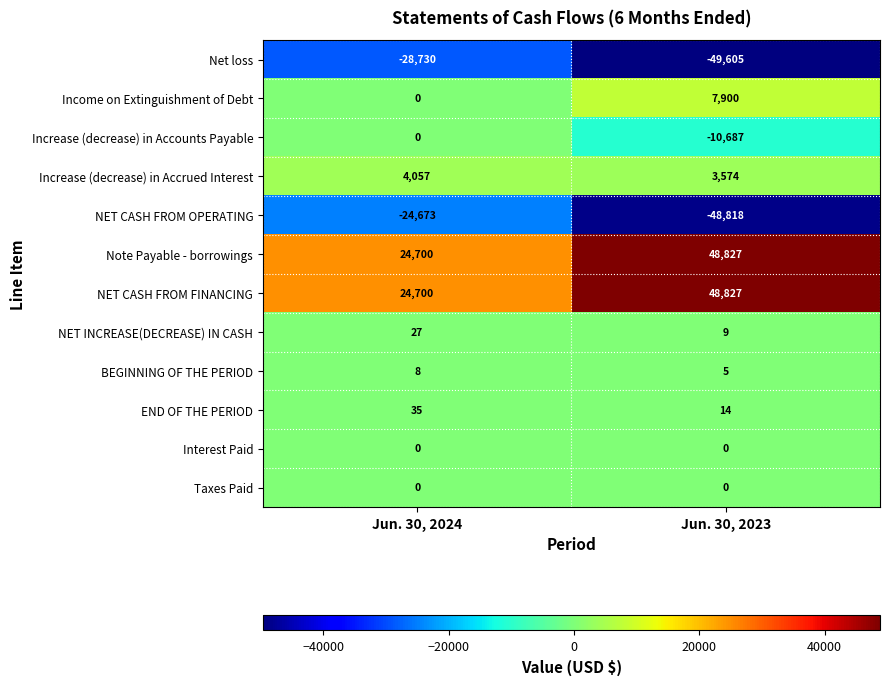

What is the sum of the BEGINNING OF THE PERIOD values at Jun. 30, 2023 and Jun. 30, 2024?

13